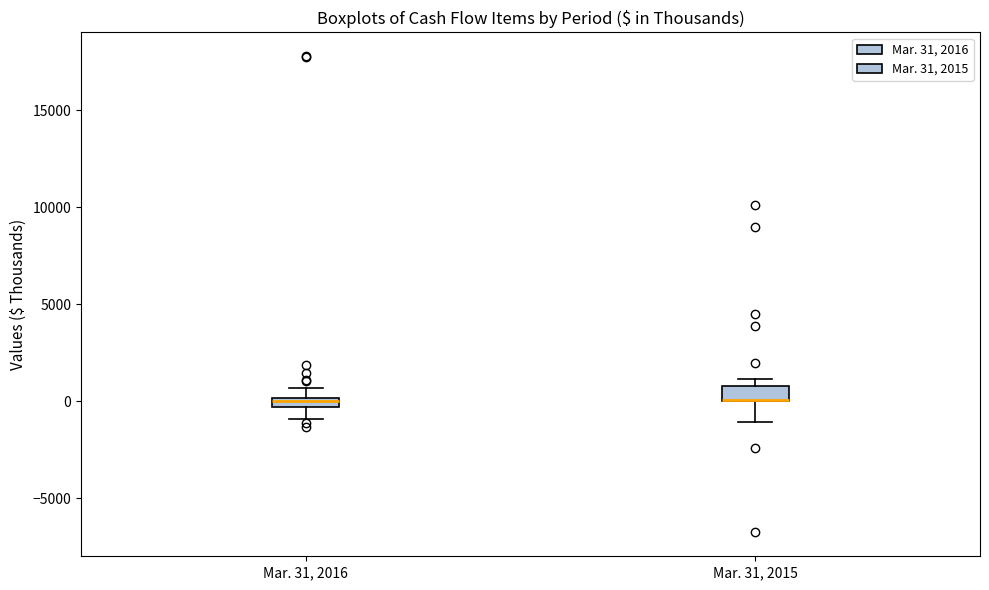

Where does the lower whisker of the box for Mar. 31, 2015 end on the y-axis? The values are not printed on the chart, so give them approximately, as read against the axis.

-1000